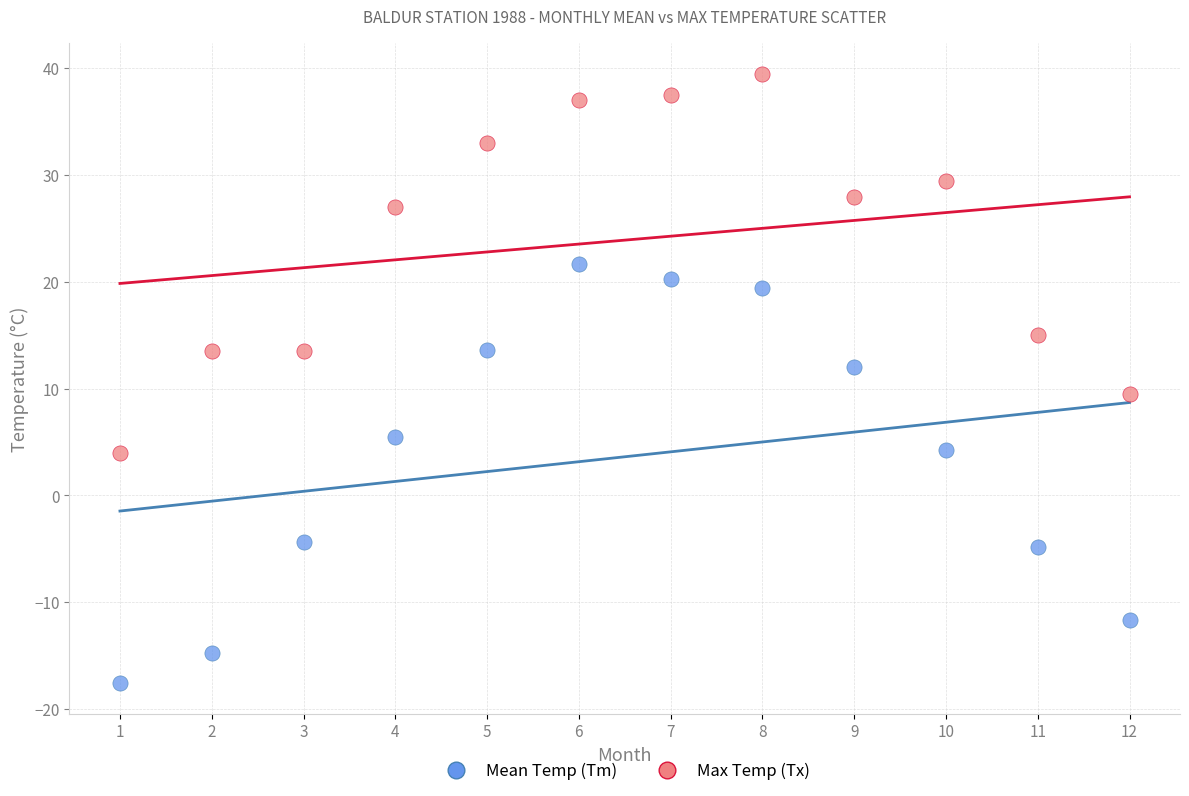

Across all data points, what is the range of X values (max minus min)?

11.0